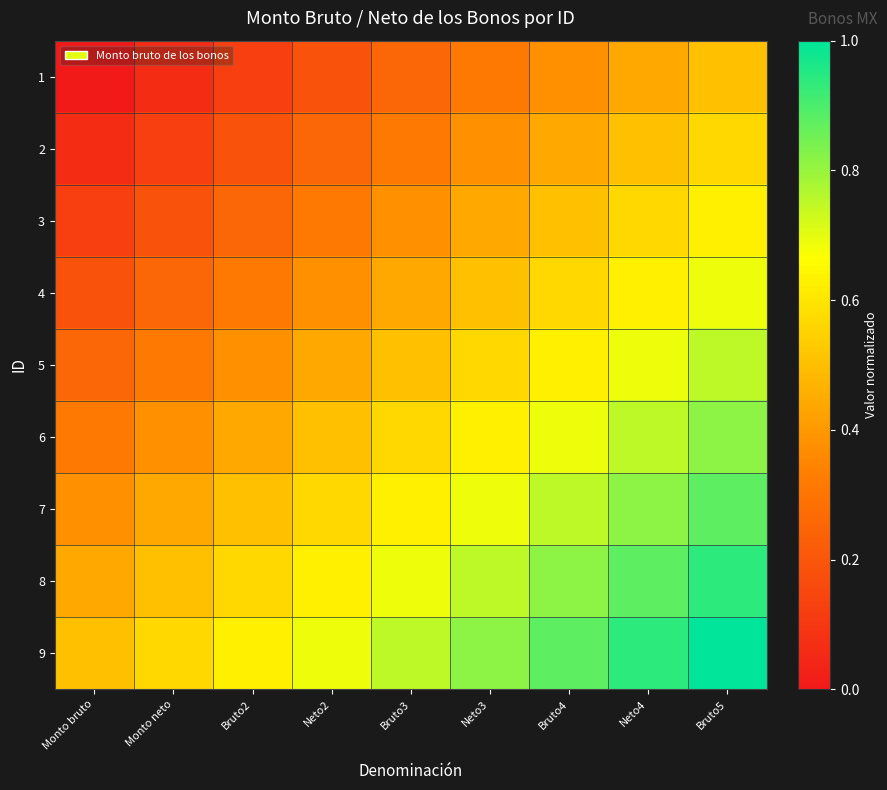

How many distinct data groups are displayed?

9